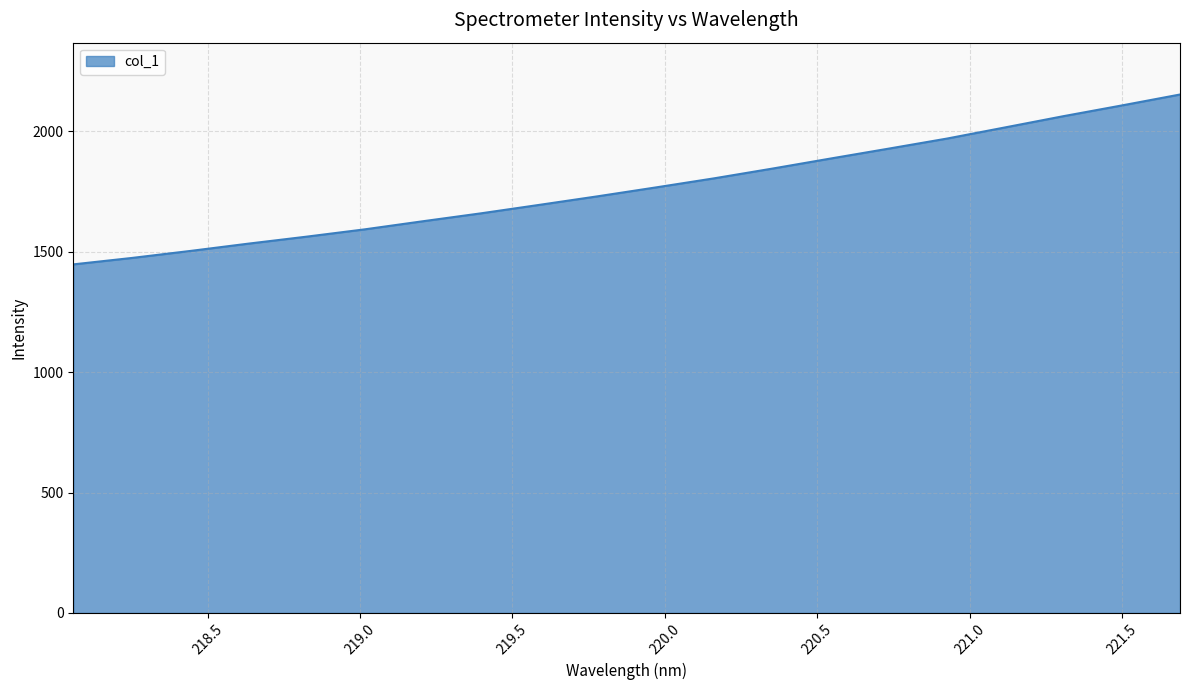

What is the difference between the maximum and minimum values?

705.6